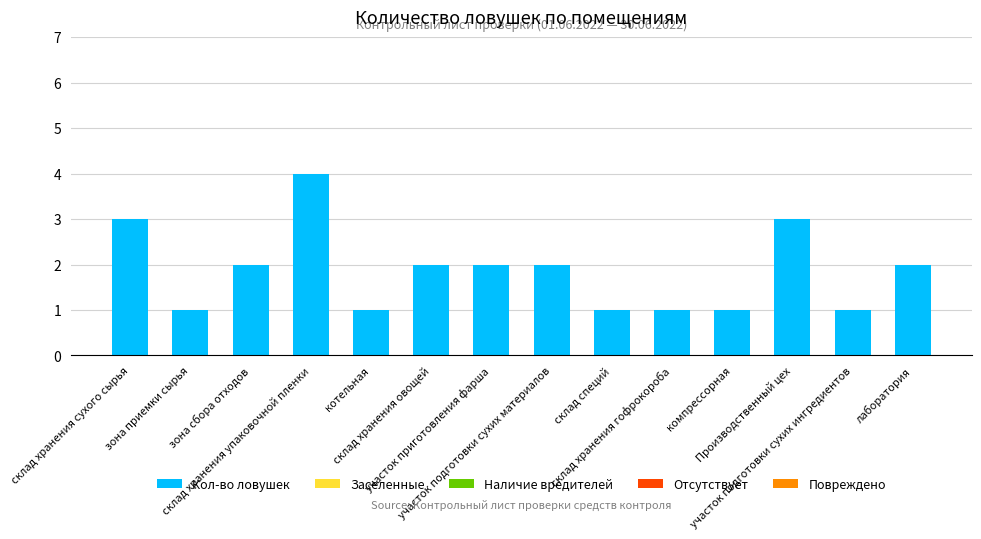

What is the value of the 8th bar from the left?

2